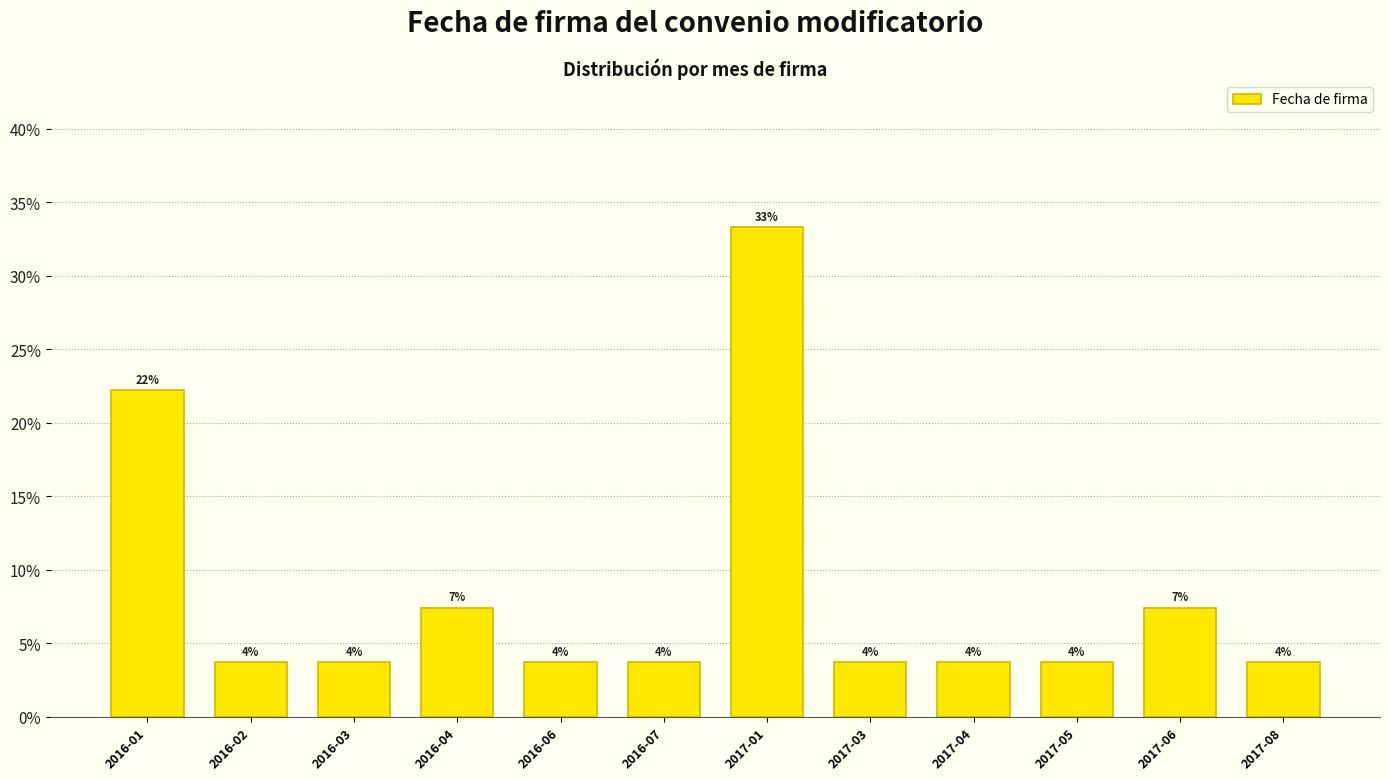

Does the chart contain any negative values?

No